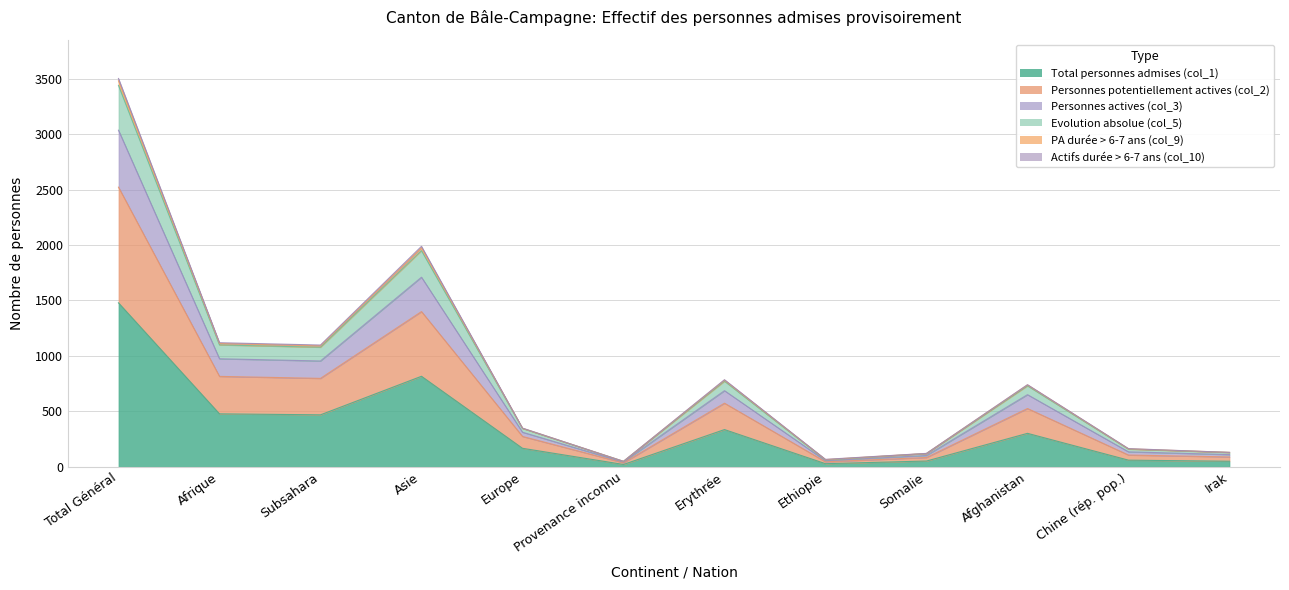

True or false: Actifs durée > 6-7 ans (col_10) and Personnes potentiellement actives (col_2) intersect in this chart.

False